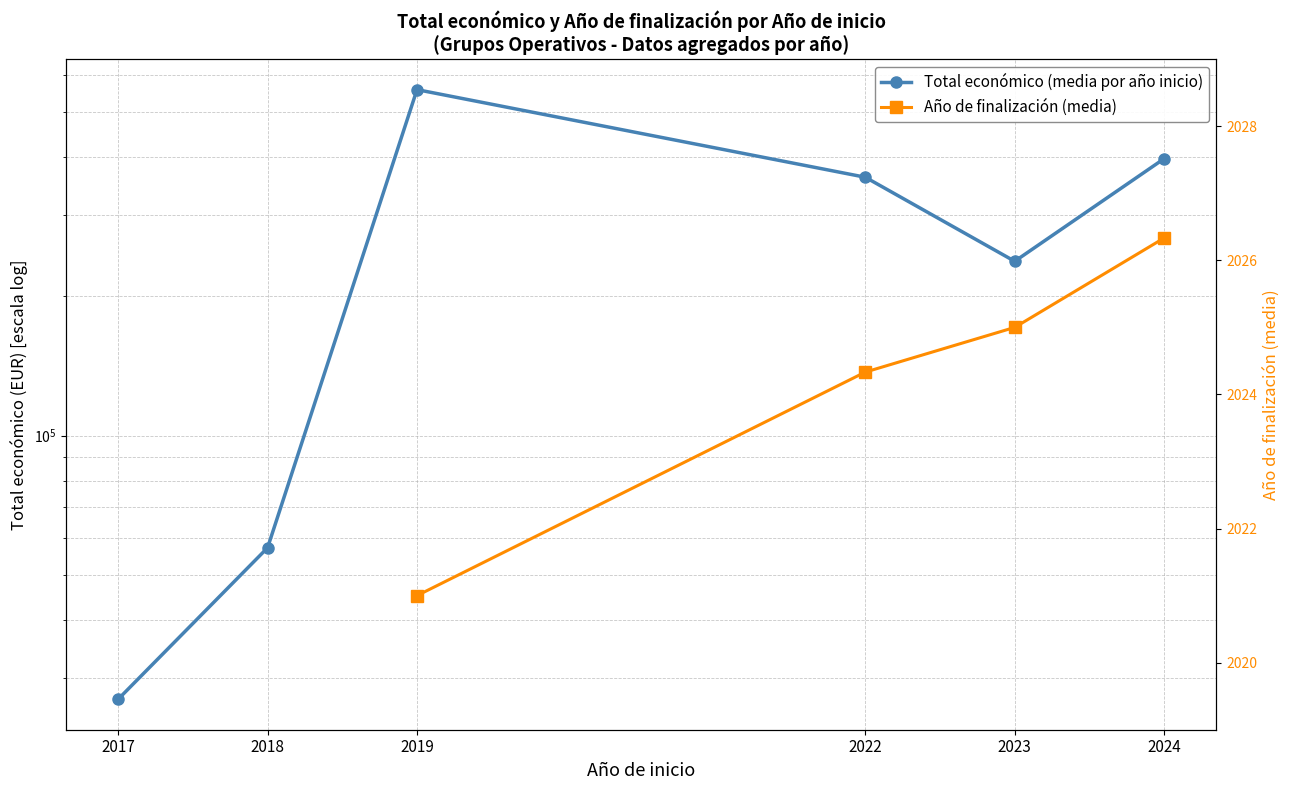

Which has a higher value, 2018 or 2022?

2022